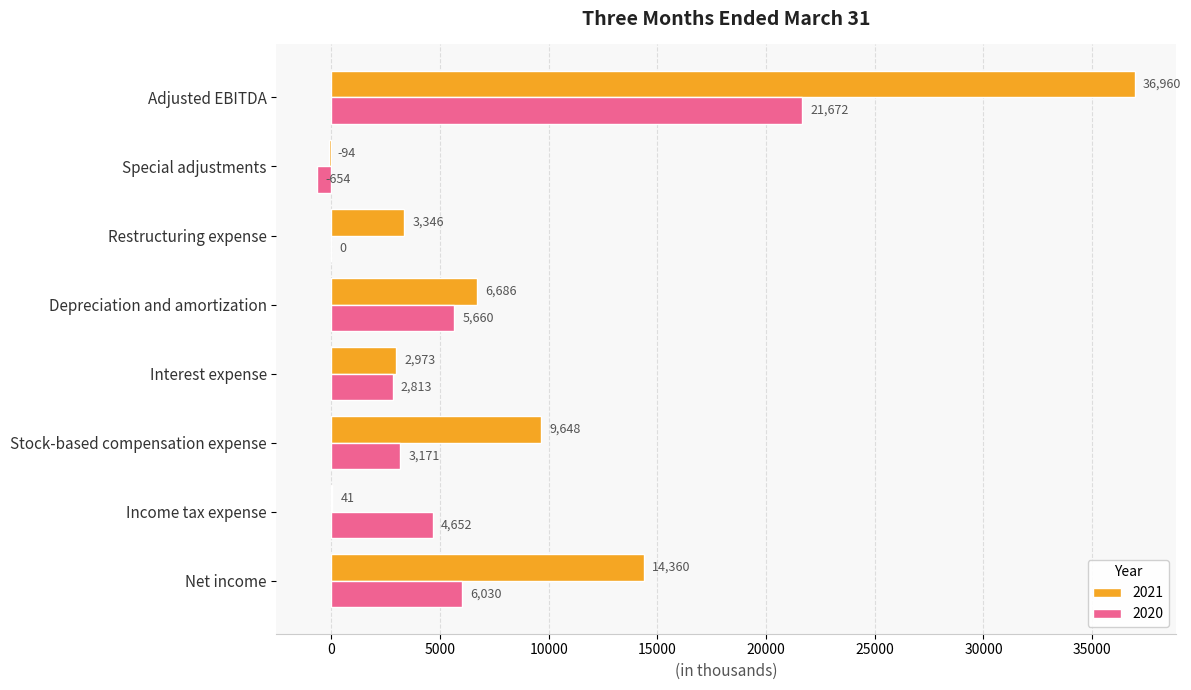

At which category is the sum across all series the highest?

Adjusted EBITDA